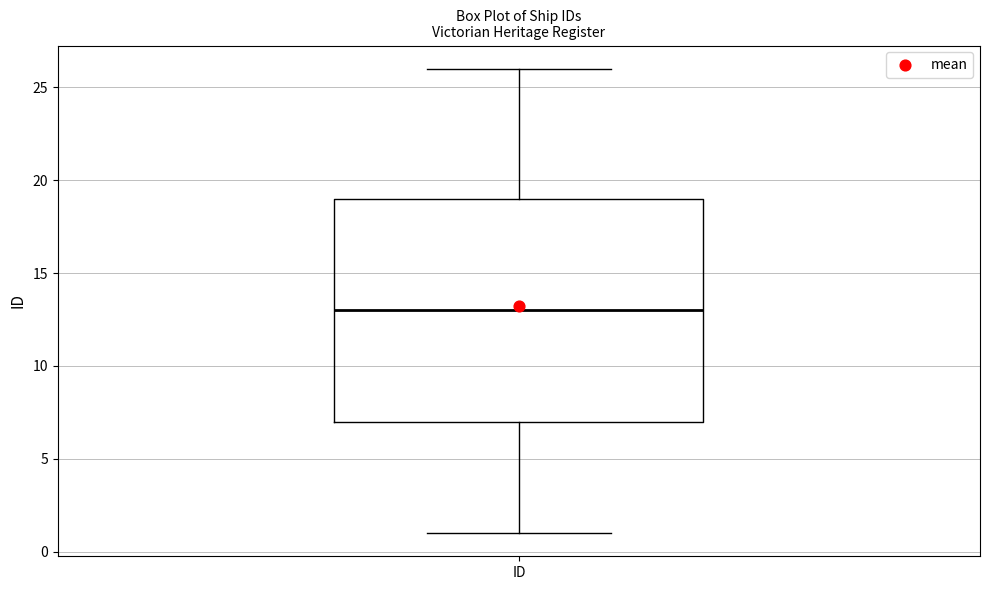

Read this box plot against the y-axis: the position of the median line, the range covered by the box, and the ends of both whiskers. The values are not printed on the chart, so give them approximately, as read against the axis.

median 13, box 7 to 19, whiskers 1 to 26